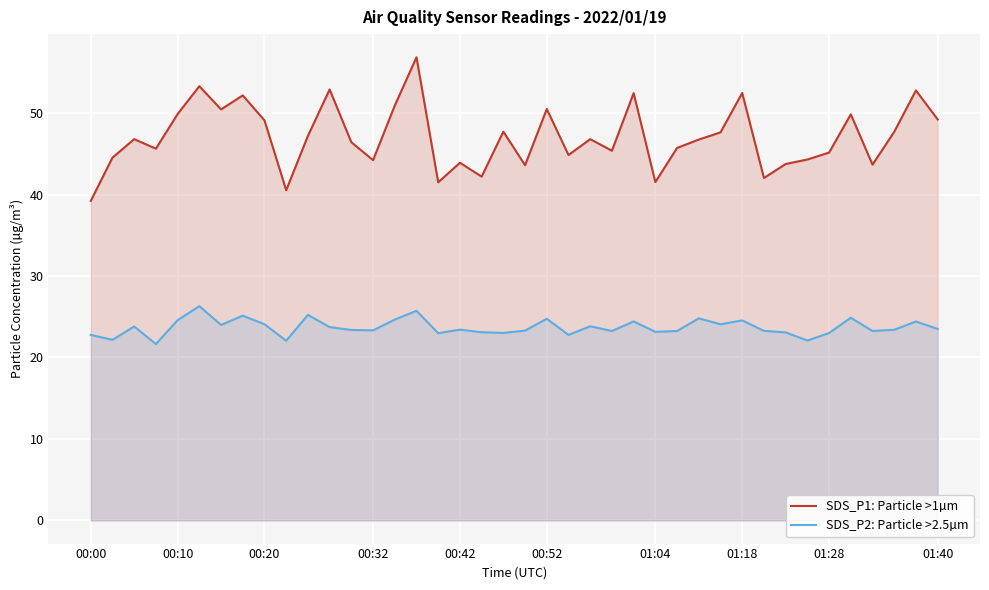

Which series has the widest spread of values?

SDS_P1: Particle >1µm